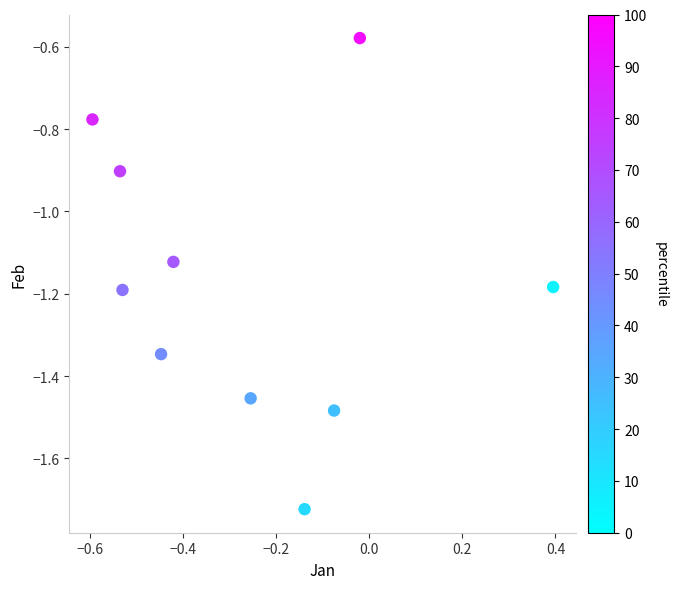

What Y value in the scatter plot is closest to -1?

-0.9